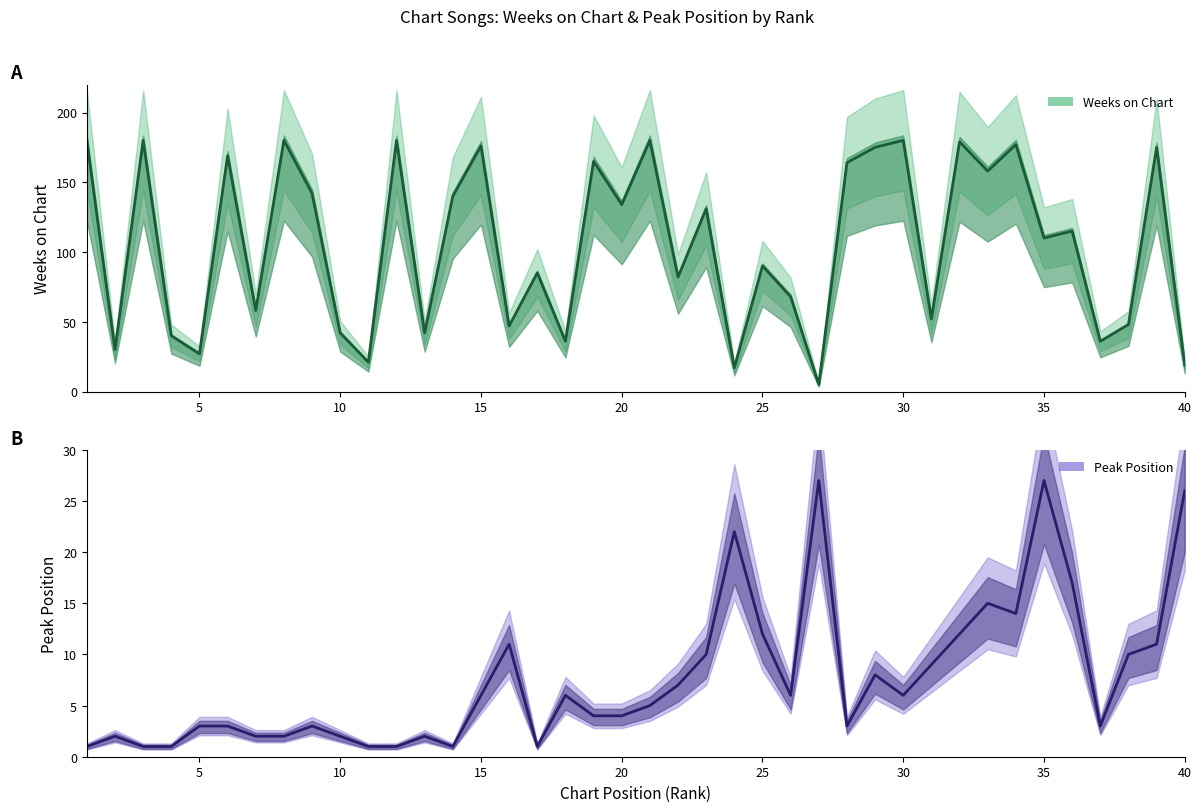

The Weeks on Chart series shows 12 at 40. True or false?

False